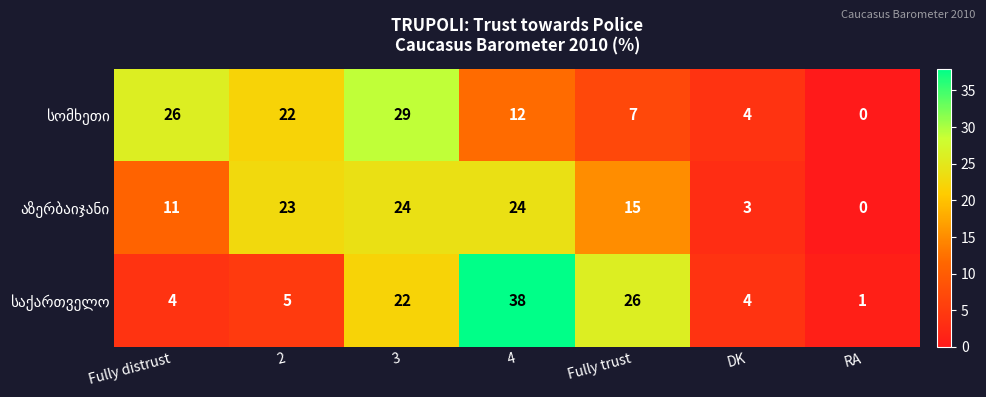

At which category is the sum across all series the highest?

3